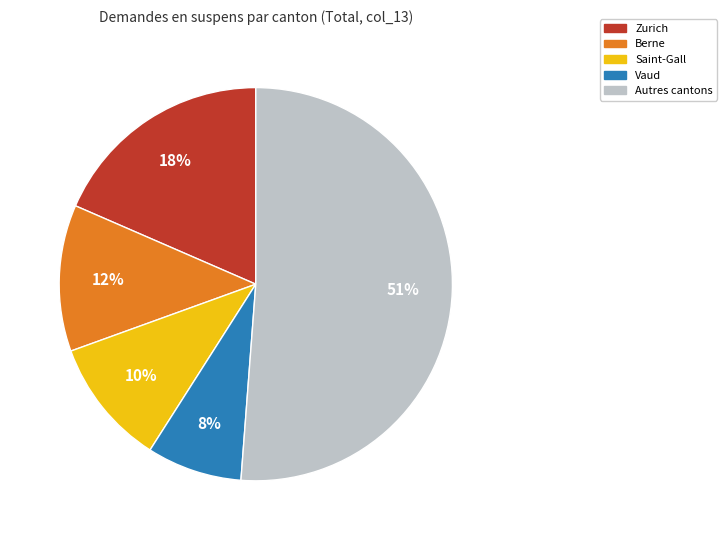

Rank the categories by value from highest to lowest.

Autres cantons, Zurich, Berne, Saint-Gall, Vaud